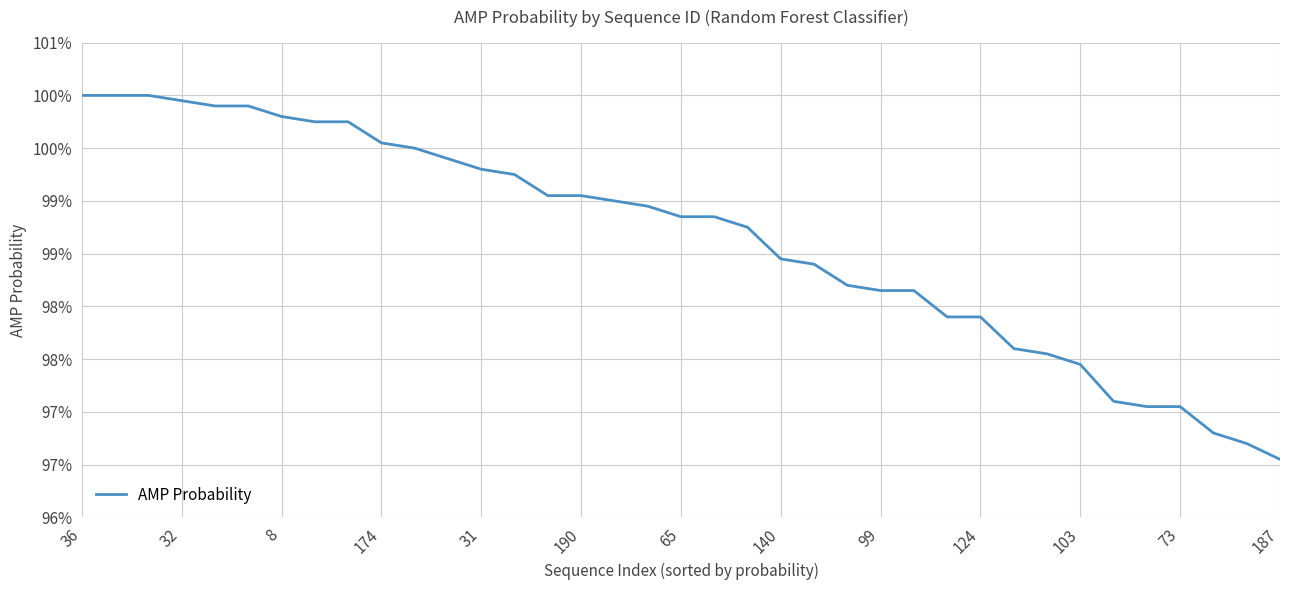

Is this an area chart (filled region under the line)?

No